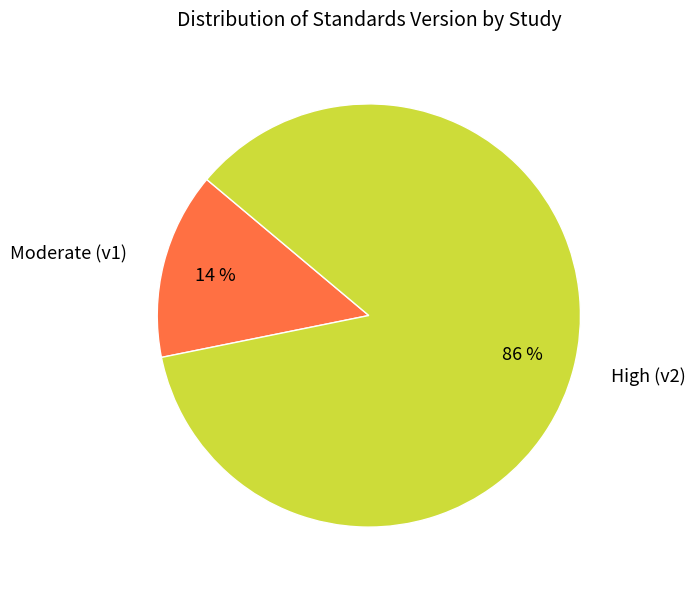

What is the largest slice in the pie chart?

High (v2)